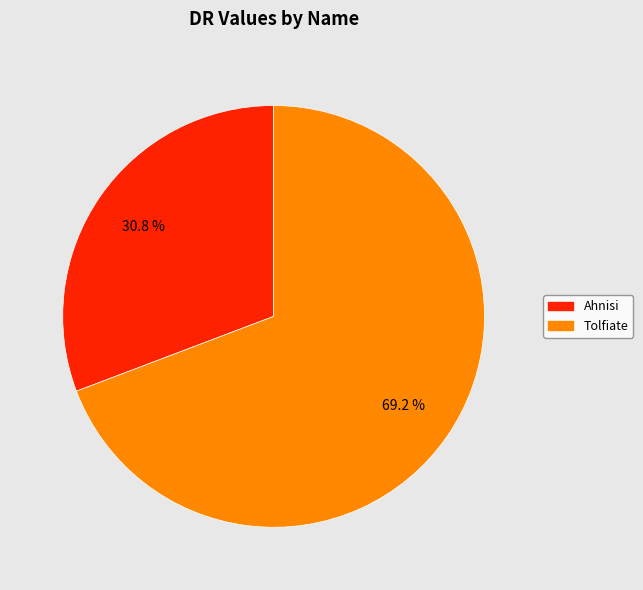

Which category accounts for the majority?

Tolfiate